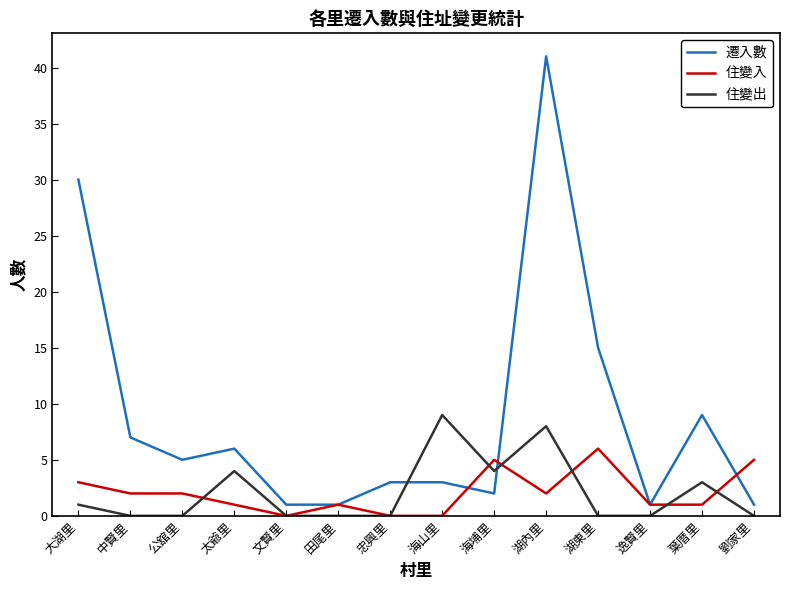

Between which two adjacent categories do 住變出 and 住變入 first intersect?

公舘里 and 太爺里